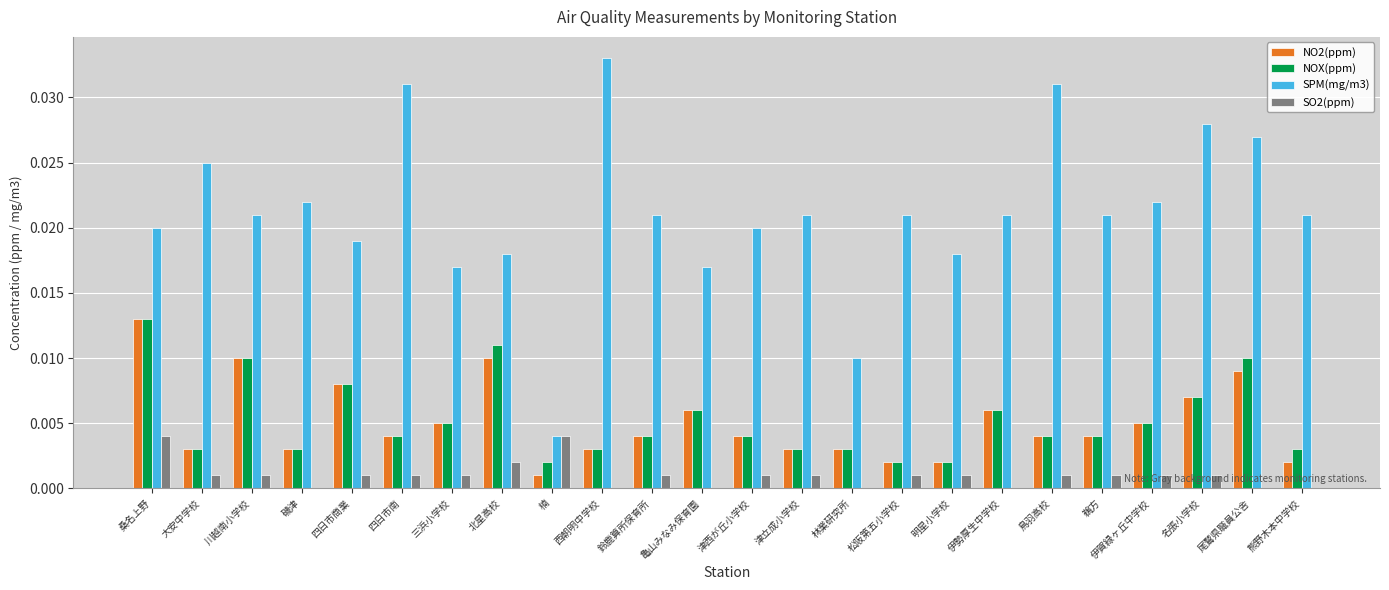

Are the bars grouped side by side (vs. stacked)?

Yes